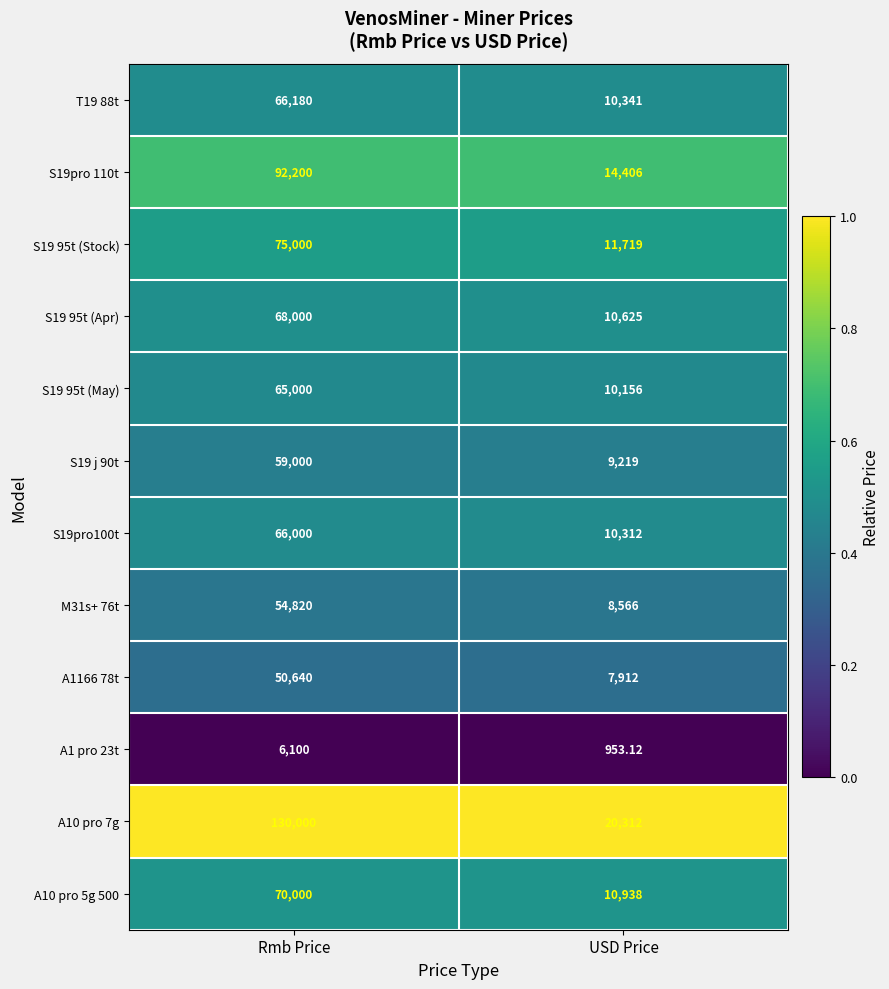

Which category has the highest value in the A10 pro 5g 500 series?

Rmb Price